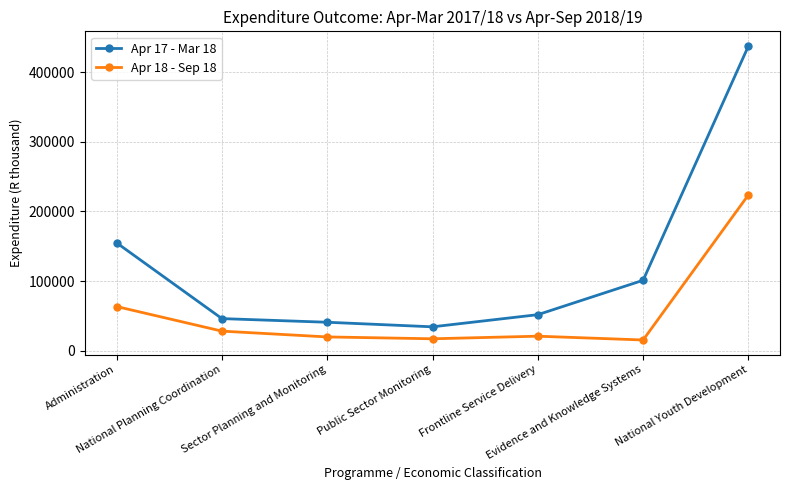

List the series in order of their overall mean, lowest first.

Apr 18 - Sep 18, Apr 17 - Mar 18